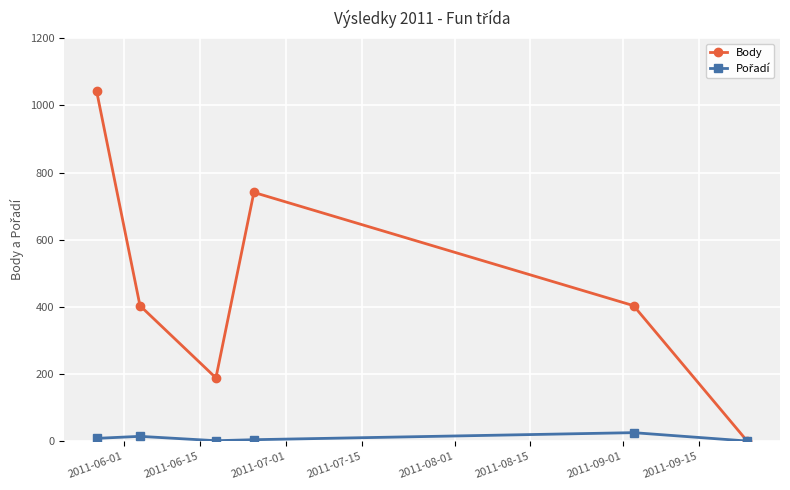

Which series has the largest range (max minus min)?

Body